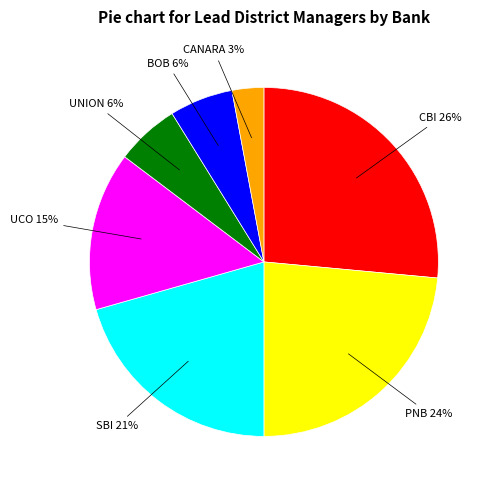

Does CANARA represent more than half of the total?

No